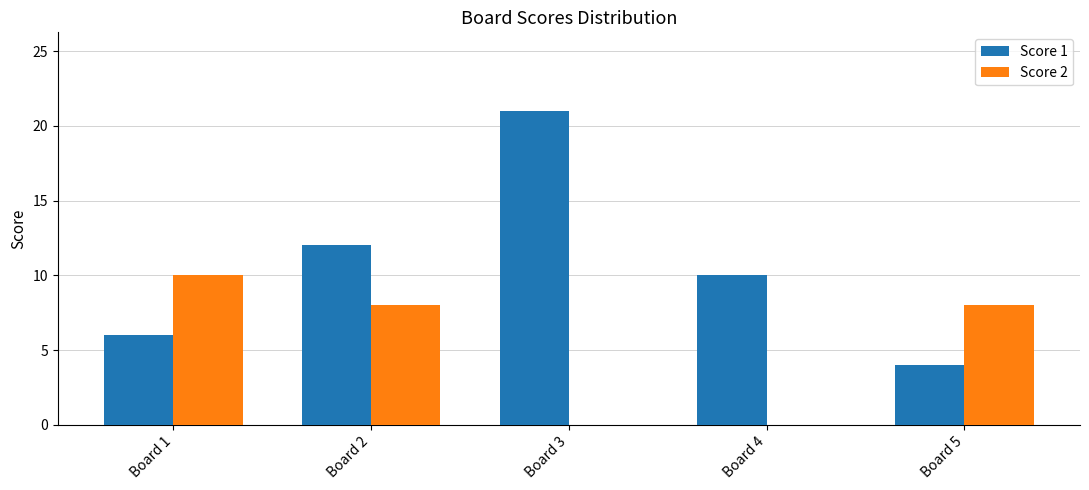

What are all the series names shown in the legend?

Score 1, Score 2